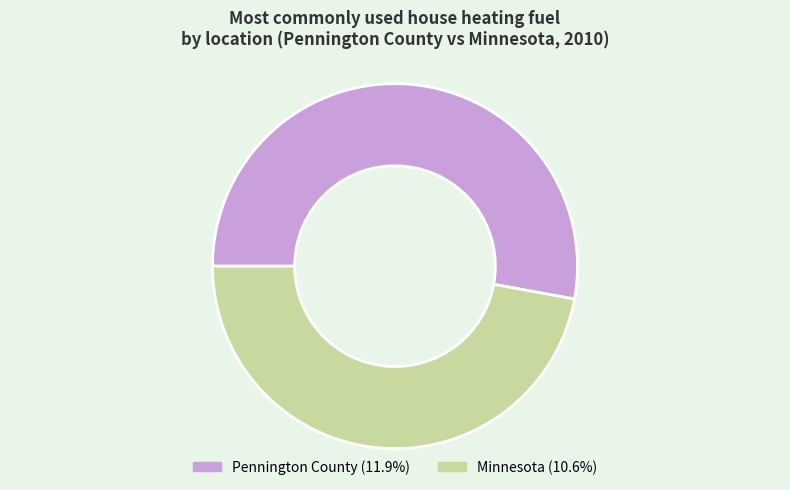

Combined, do Minnesota and Pennington County account for over 50%?

Yes